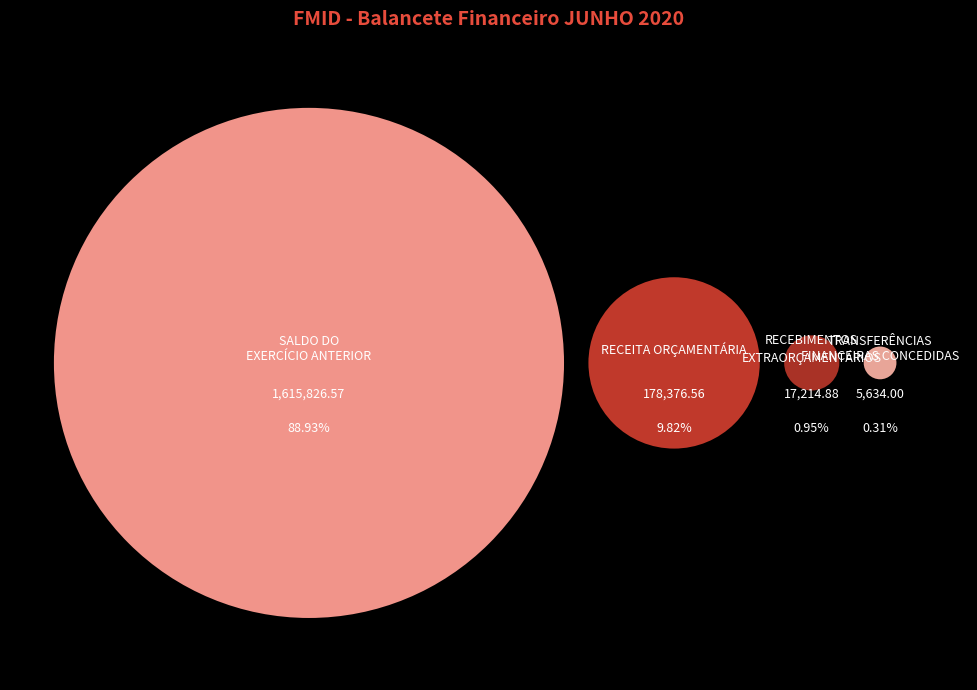

Combined, do SALDO DO EXERCÍCIO ANTERIOR and RECEBIMENTOS EXTRAORÇAMENTÁRIOS account for over 50%?

Yes